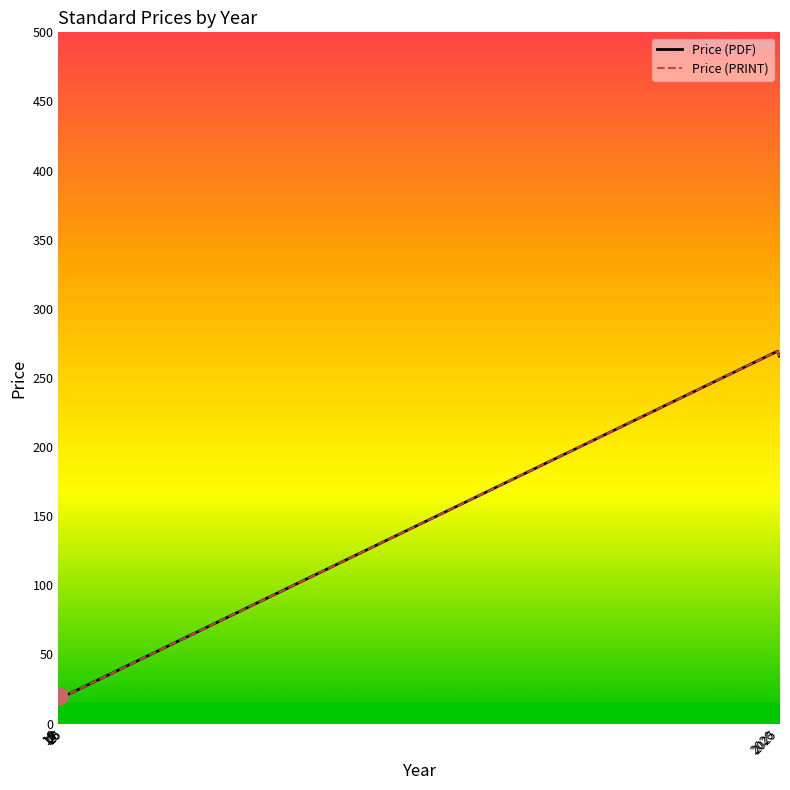

What is the smallest value displayed?

20.0